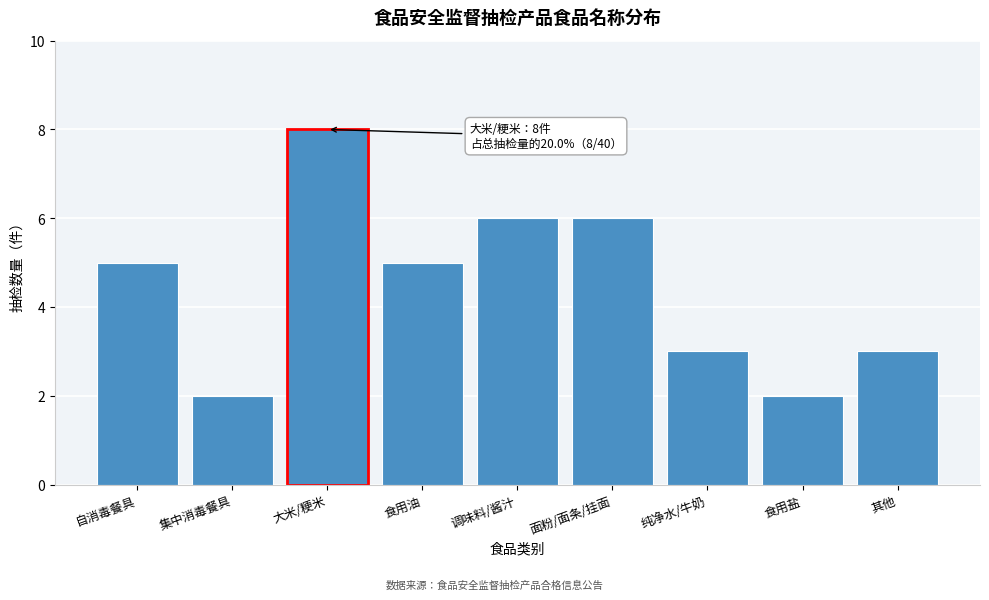

Reading right to left, transcribe all the data shown in this chart.

3	2	3	6	6	5	8	2	5